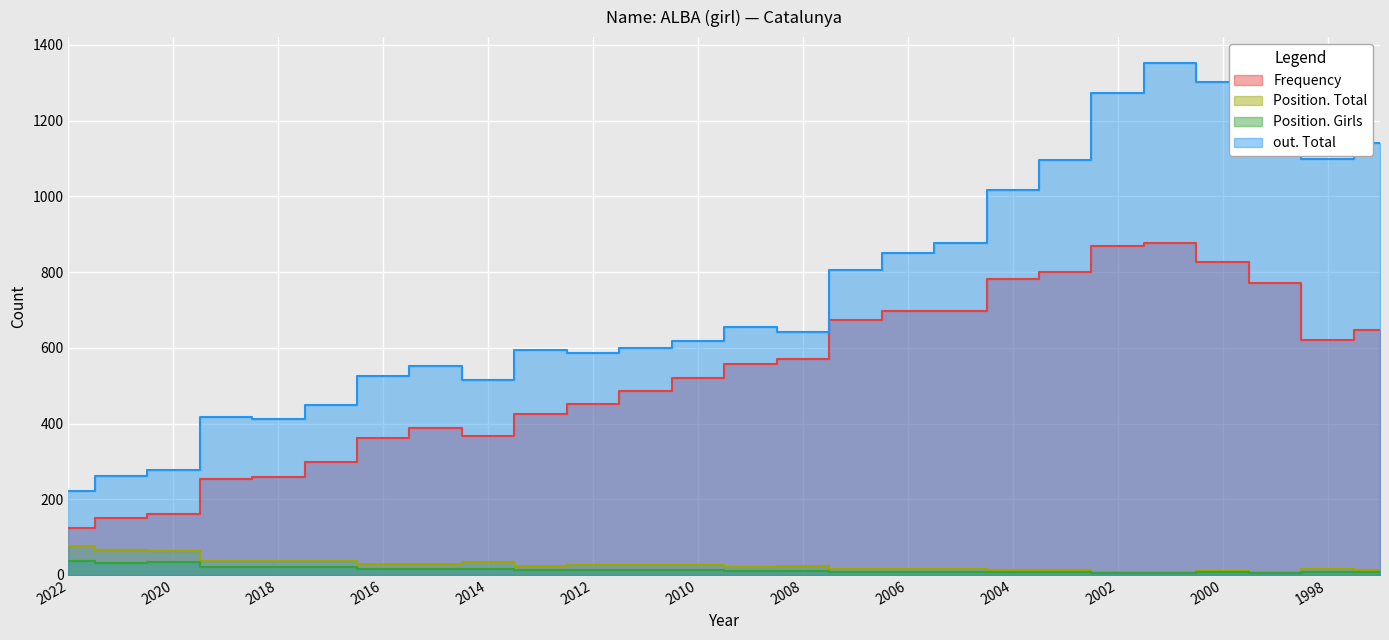

What is the total value across all series at 2020?

534